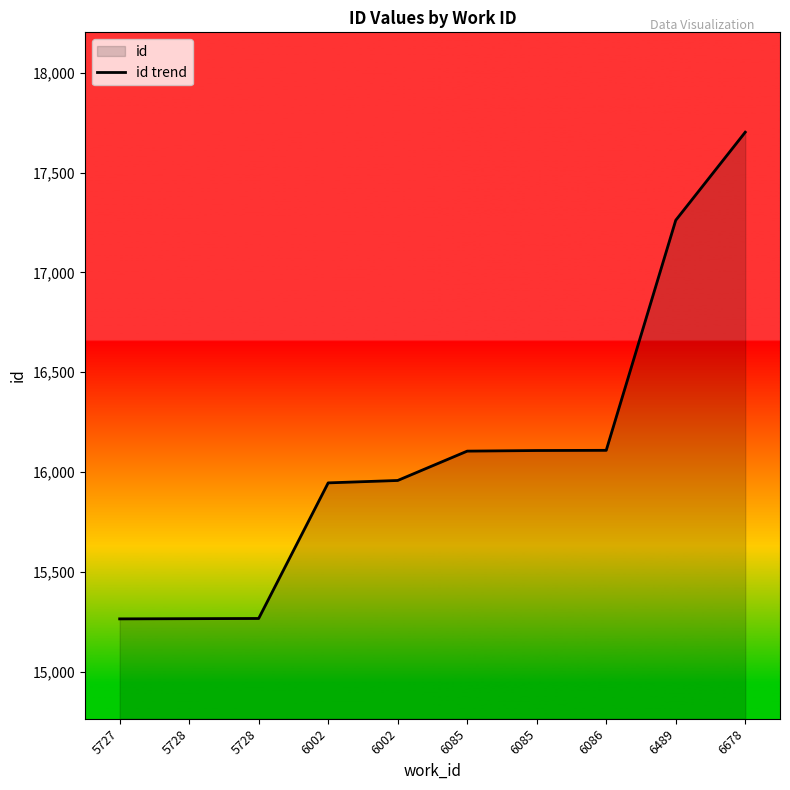

Reading left to right, extract all data points from this chart.

15265	15266	15267	15946	15958	16105	16108	16109	17261	17702